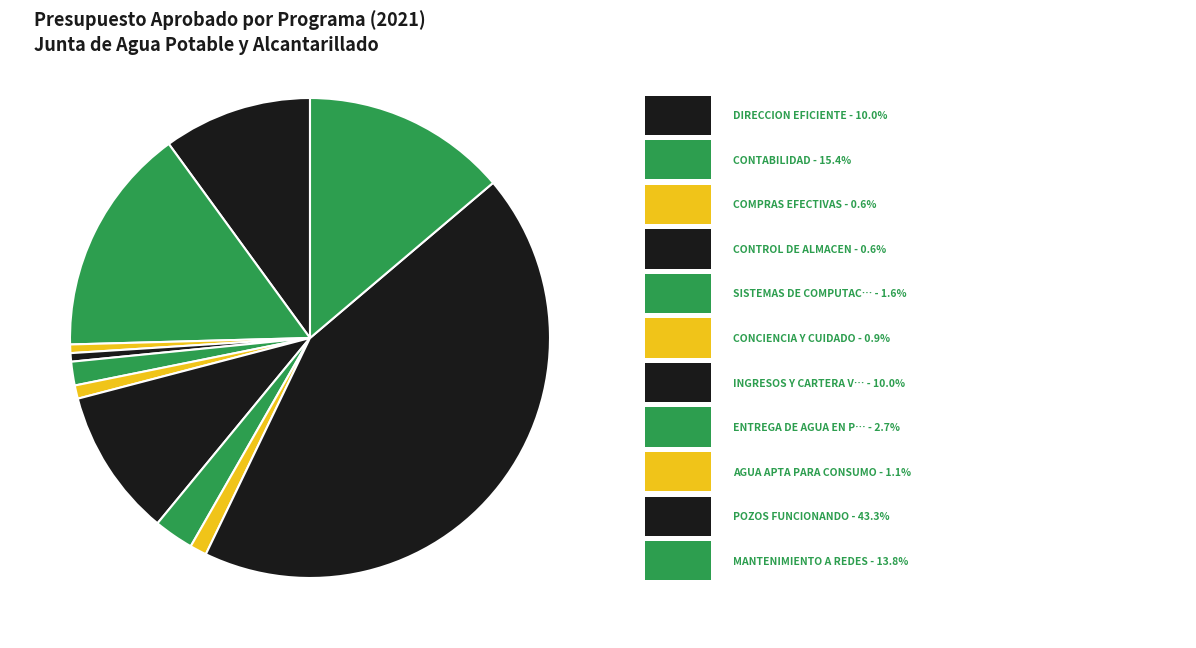

Which slice is the largest?

POZOS FUNCIONANDO